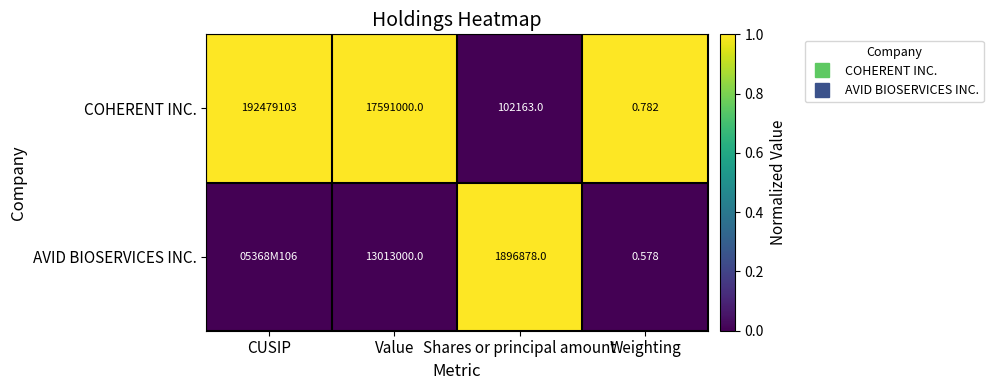

True or false: AVID BIOSERVICES INC. has a value of 0 at CUSIP.

True